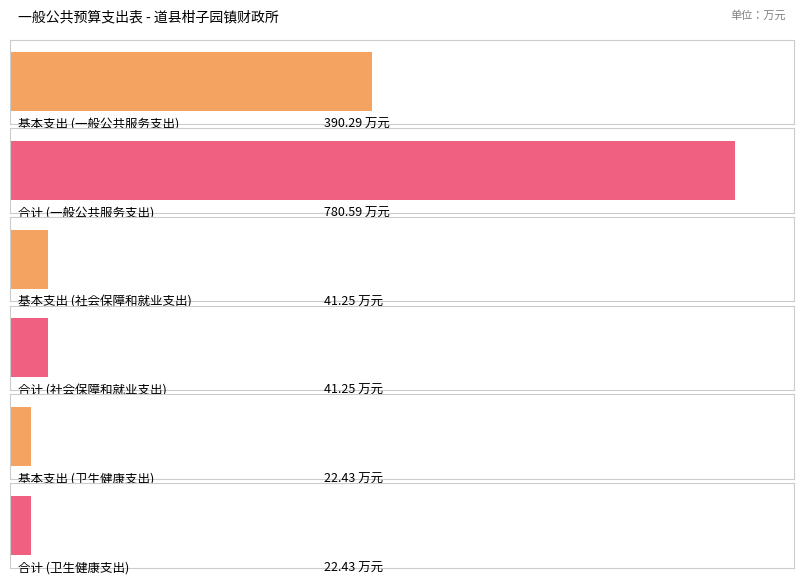

Does the chart contain stacked bars?

No